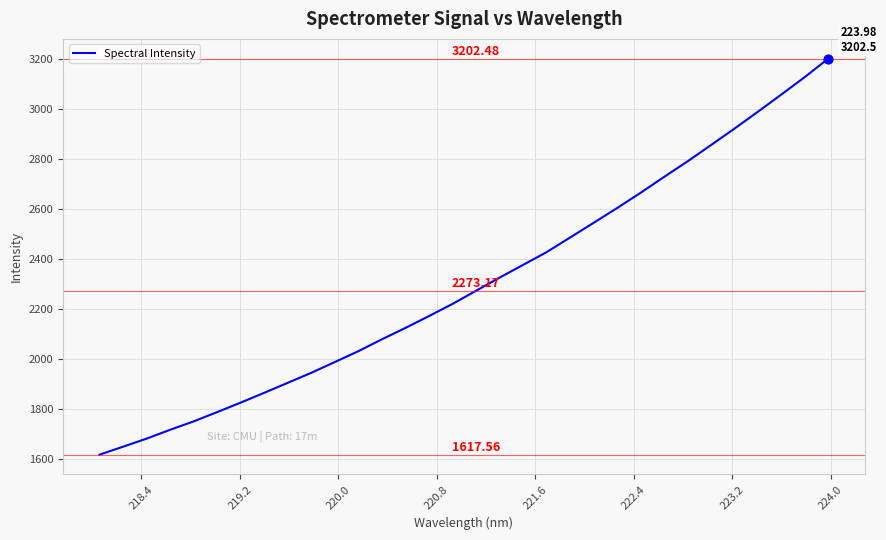

What is the difference between the maximum and minimum values?

1584.9